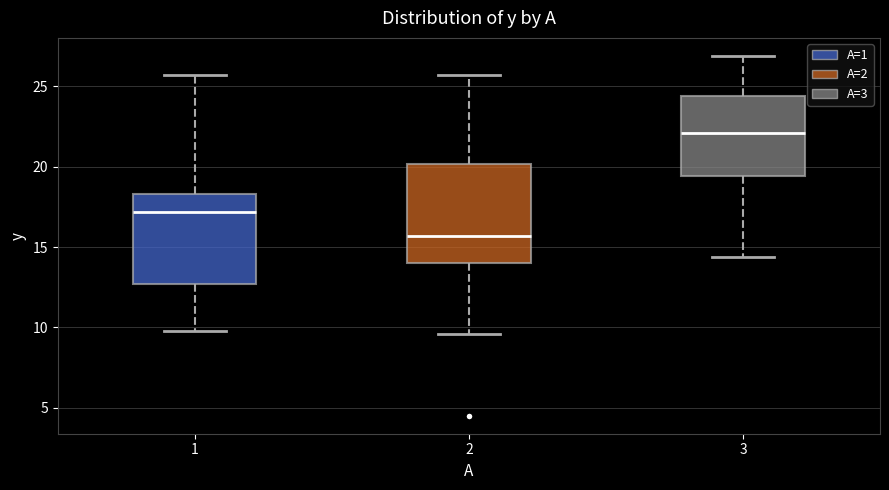

Where does the median line of the box at x = 2 sit on the y-axis? The values are not printed on the chart, so give them approximately, as read against the axis.

15.5